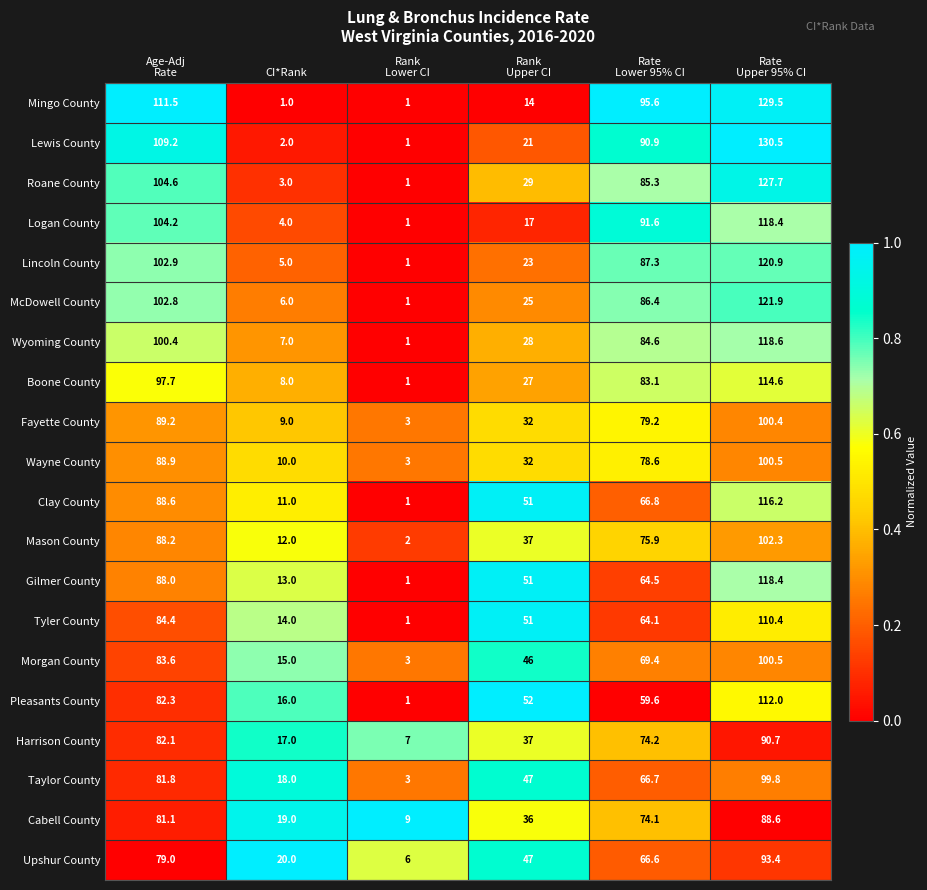

At Age-Adj
Rate, list the series in order from smallest to largest.

Upshur County, Cabell County, Taylor County, Harrison County, Pleasants County, Morgan County, Tyler County, Gilmer County, Mason County, Clay County, Wayne County, Fayette County, Boone County, Wyoming County, McDowell County, Lincoln County, Logan County, Roane County, Lewis County, Mingo County